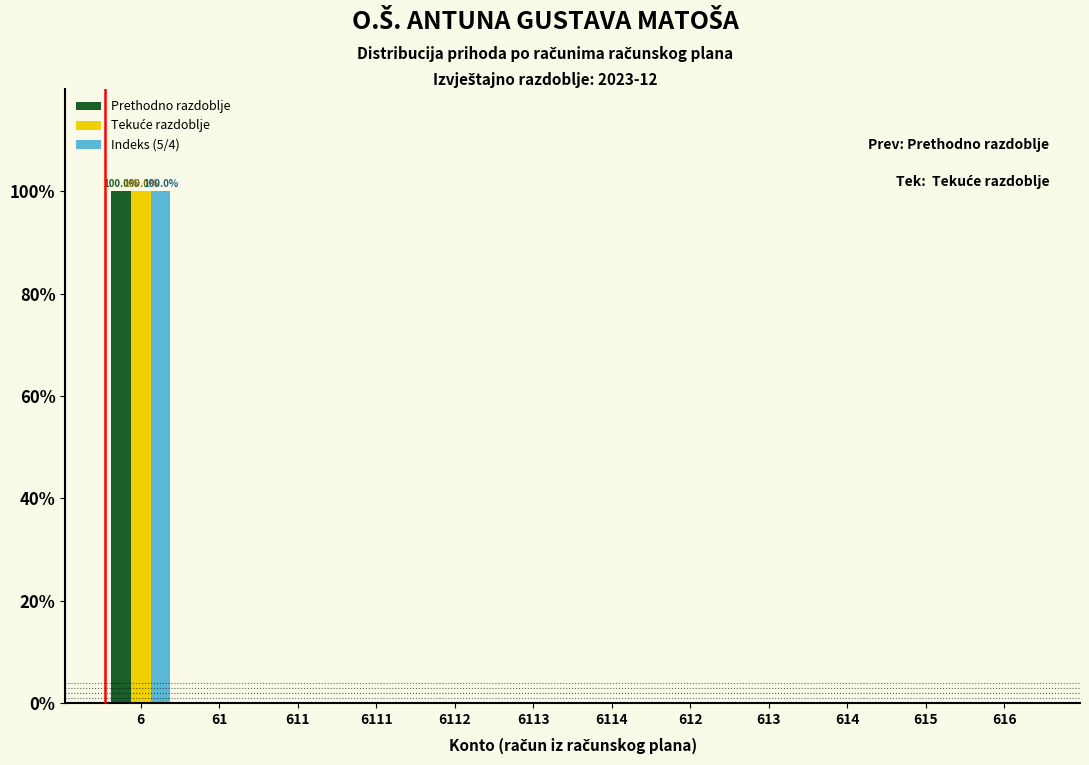

Is it true that Prethodno razdoblje equals -51 at 61?

False